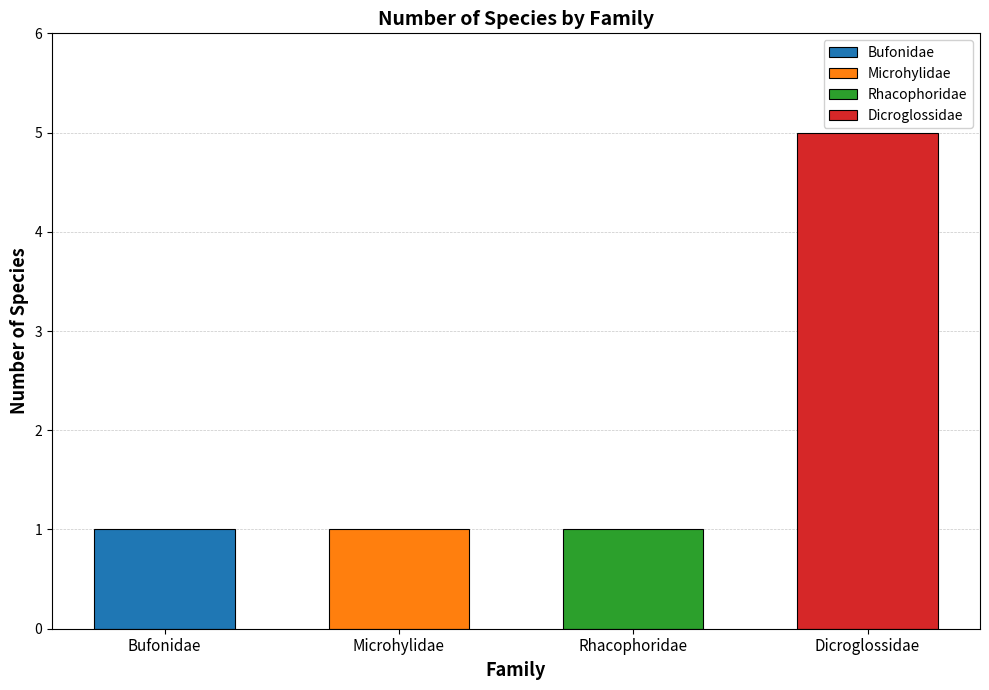

Count the values in the range 1 to 5.

4